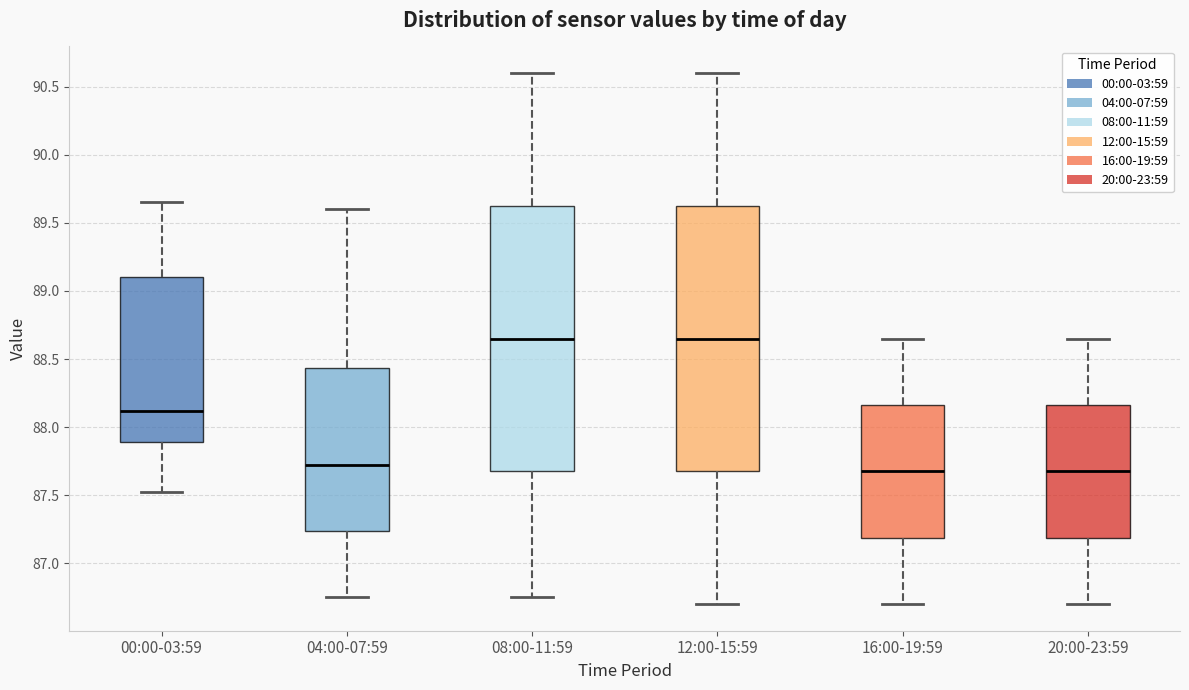

Where does the median line of the box for 08:00-11:59 sit on the y-axis? The values are not printed on the chart, so give them approximately, as read against the axis.

88.65